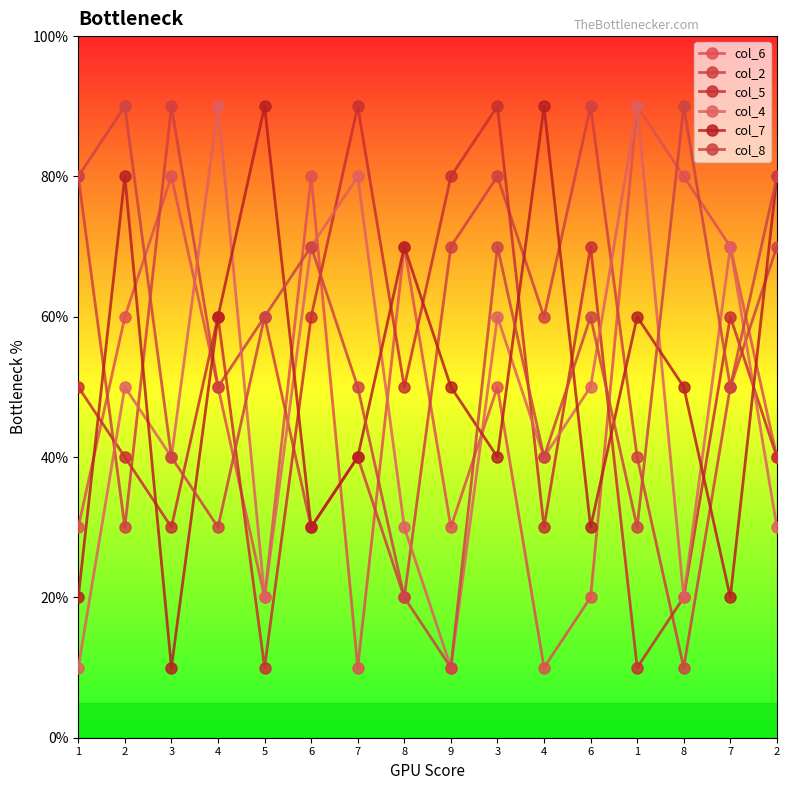

What is the difference between the highest and lowest values at 3?

80